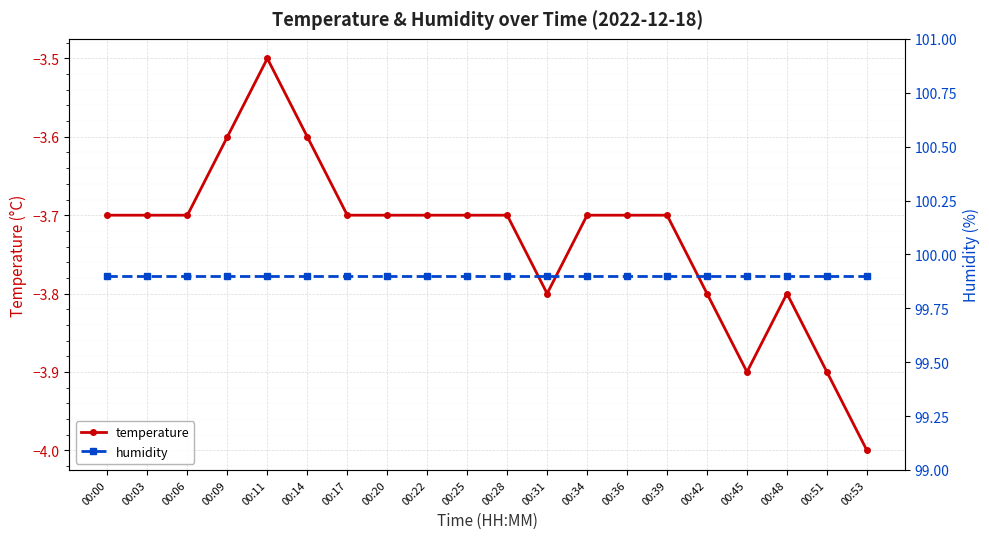

What is the difference between the highest and lowest values at 00:51?

103.8